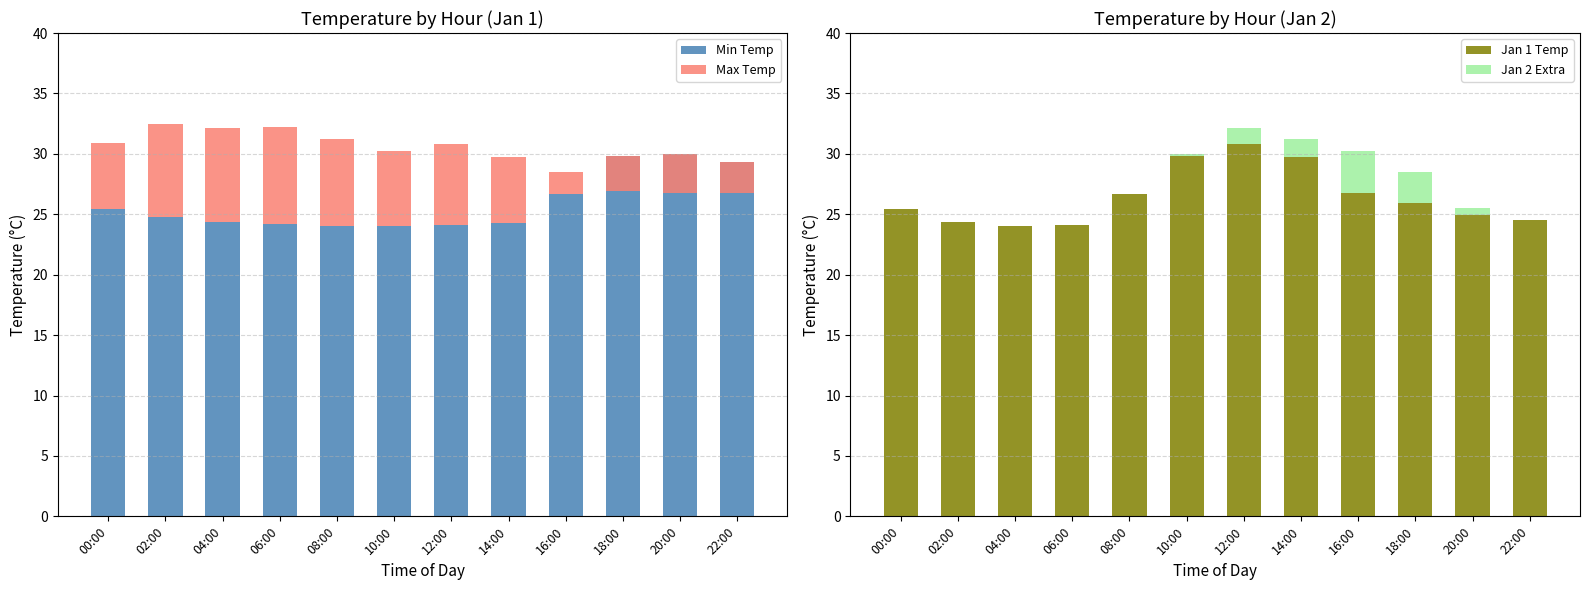

Where does the Max Temp series first go above 6?

02:00